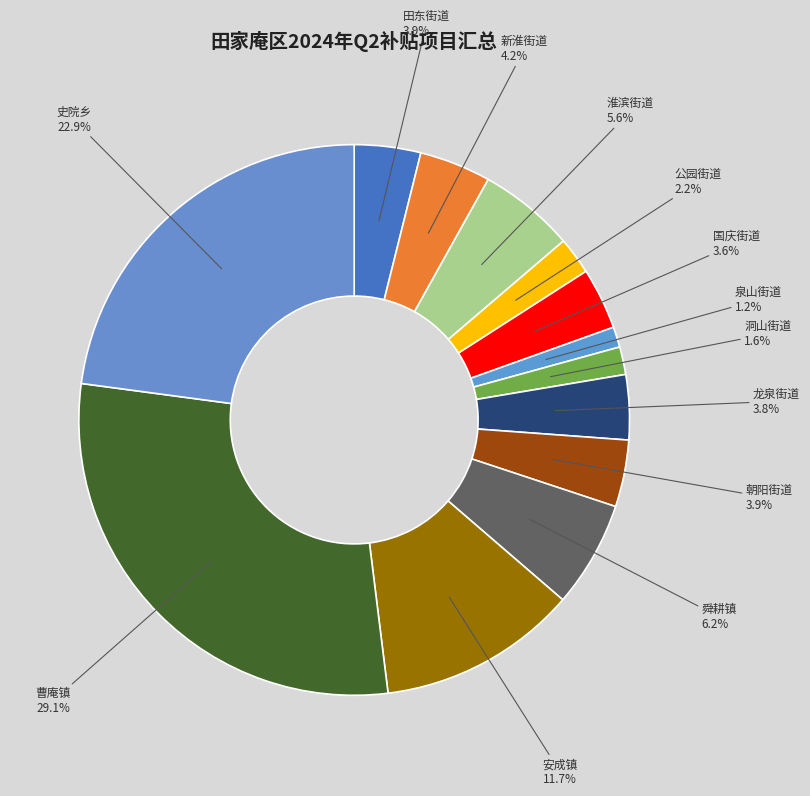

What percentage is NOT represented by 田东街道?

96.1%